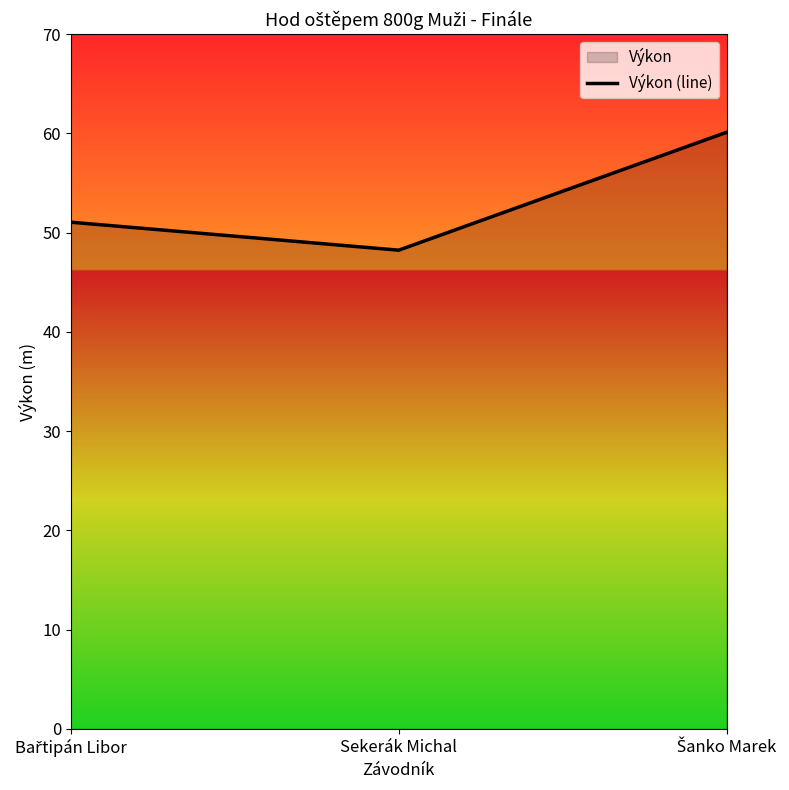

Reading left to right, what are all the values shown in this chart?

51.1	48.2	60.1